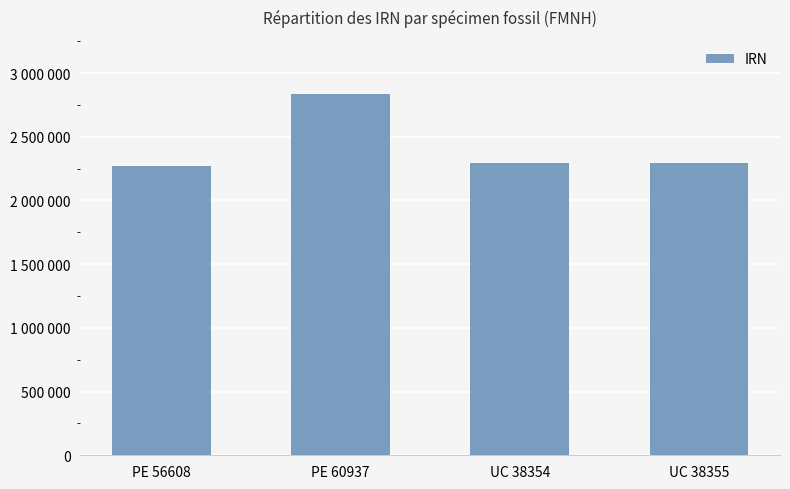

Reading left to right, what are all the values shown in this chart?

PE 56608=2271096	PE 60937=2835842	UC 38354=2292395	UC 38355=2292397